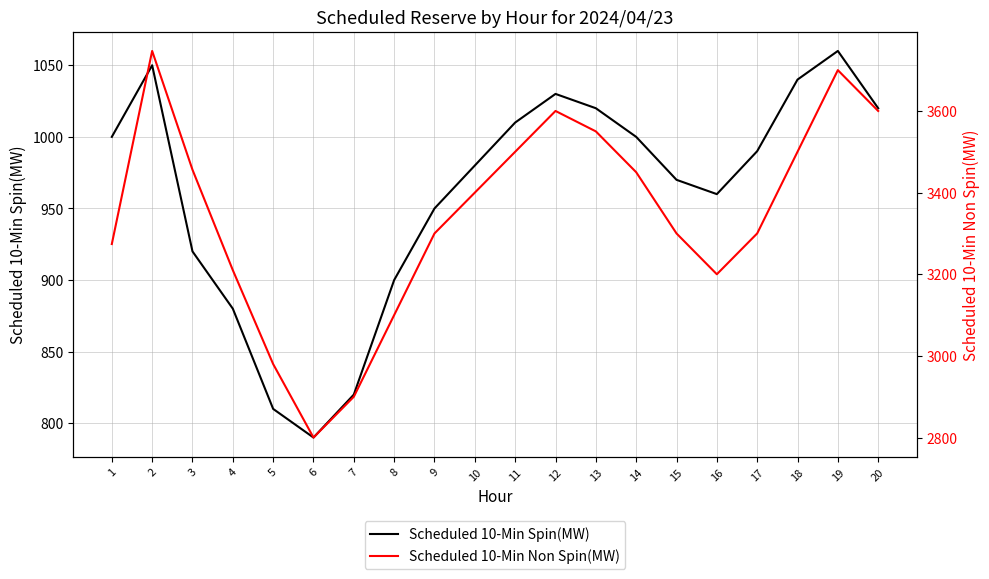

List the series in order of their overall mean, highest first.

Scheduled 10-Min Non Spin(MW), Scheduled 10-Min Spin(MW)